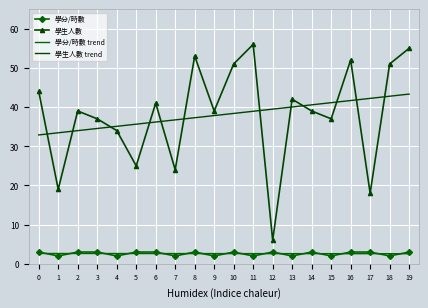

Where do 學生人數 and 學生人數 trend first cross each other?

0 and 1